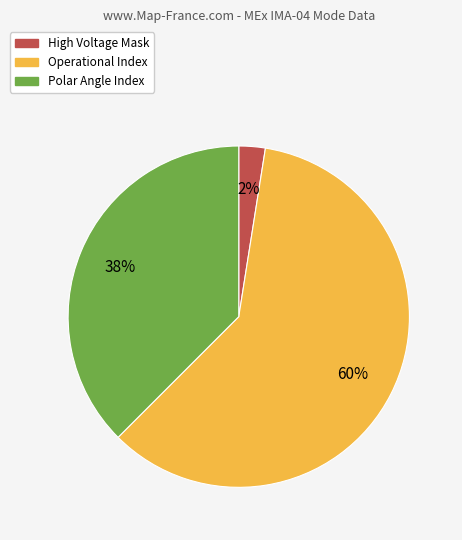

To the nearest percent, what is the average slice percentage?

33%